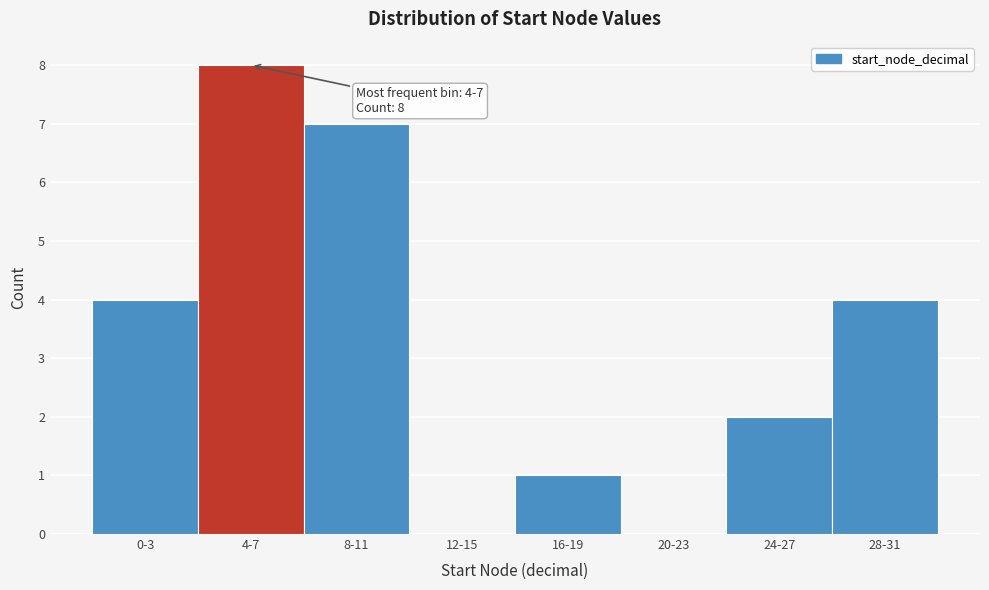

Reading right to left, list all the values displayed in this chart.

28-31=4	24-27=2	20-23=0	16-19=1	12-15=0	8-11=7	4-7=8	0-3=4